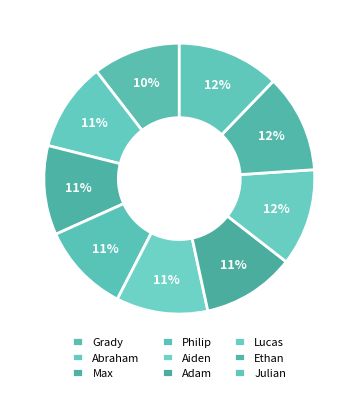

Approximately how many times larger is the value at Max compared to Abraham?

1.0